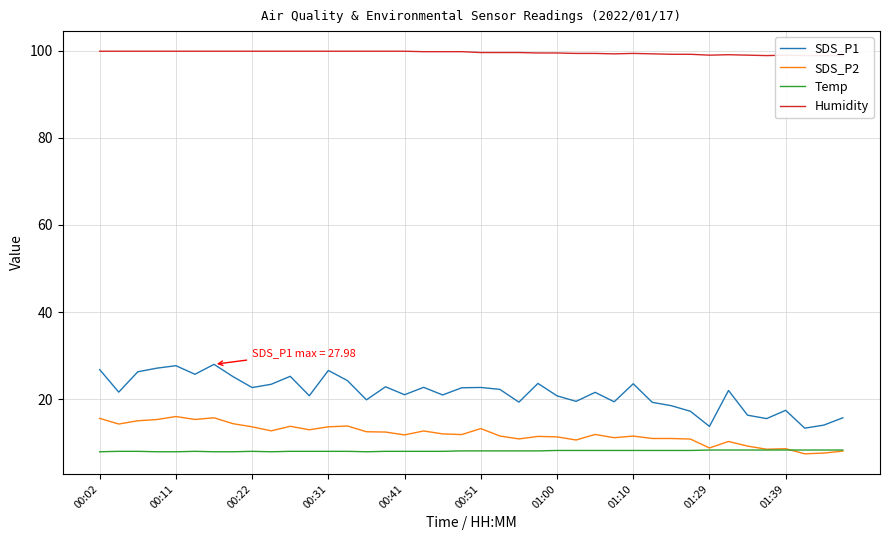

The Humidity series shows 41.0 at 18. True or false?

False